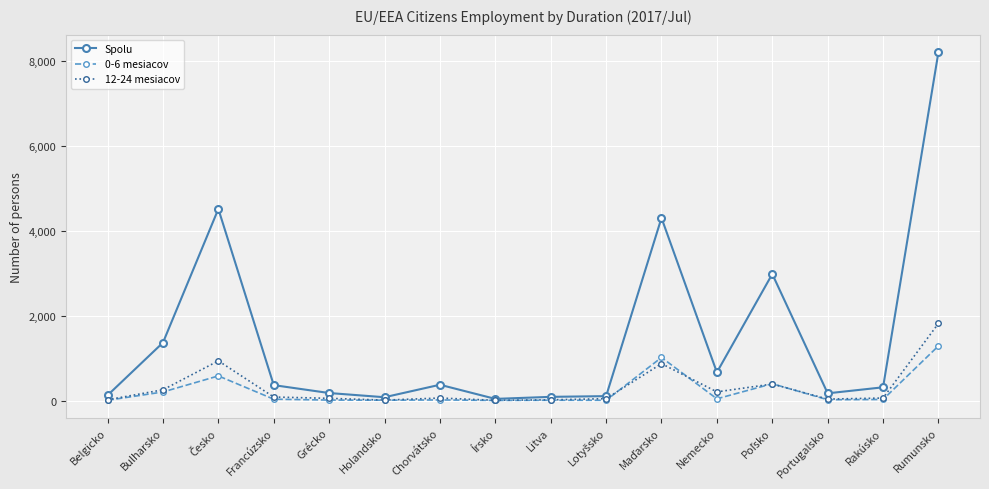

What is the value of the 0-6 mesiacov point at the 1st from the left?

5